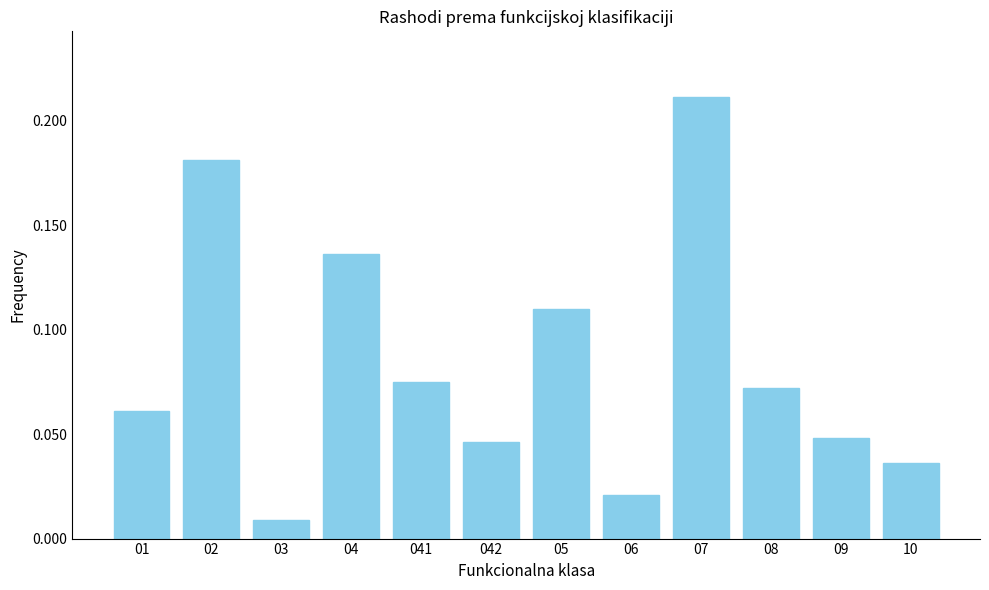

What position from the right is 04?

9